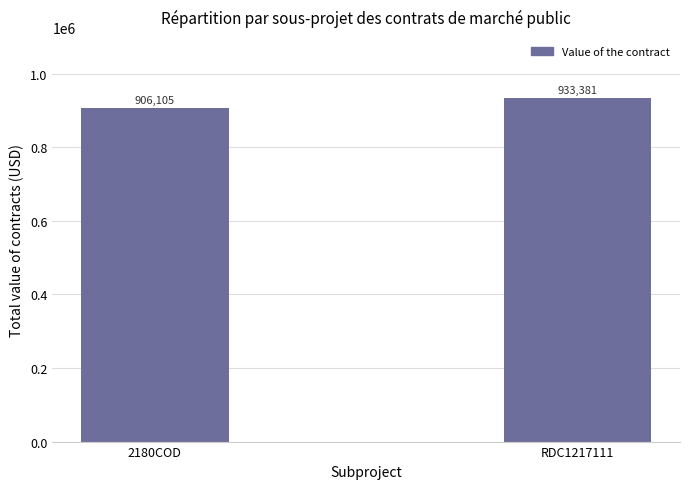

Are the bars horizontal?

No